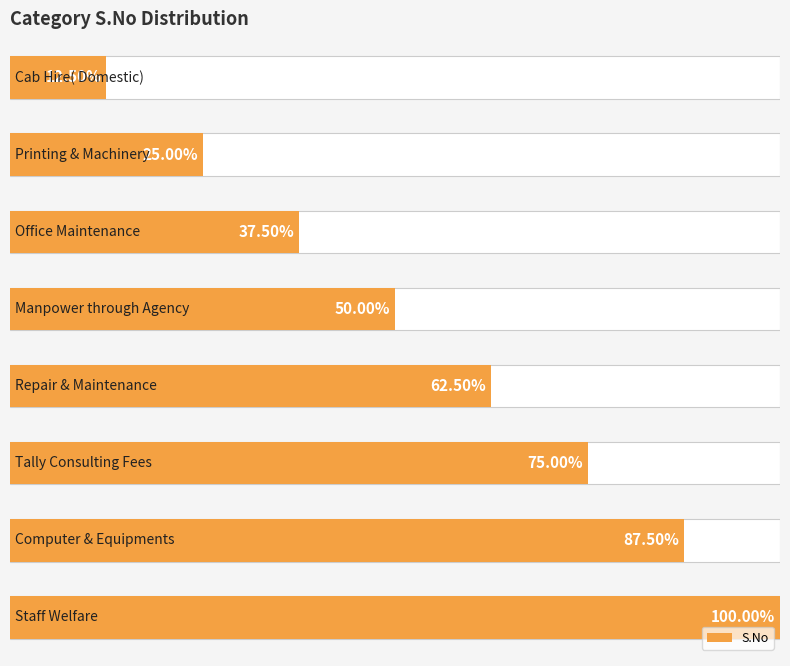

Between 1 and 0, which is larger?

1